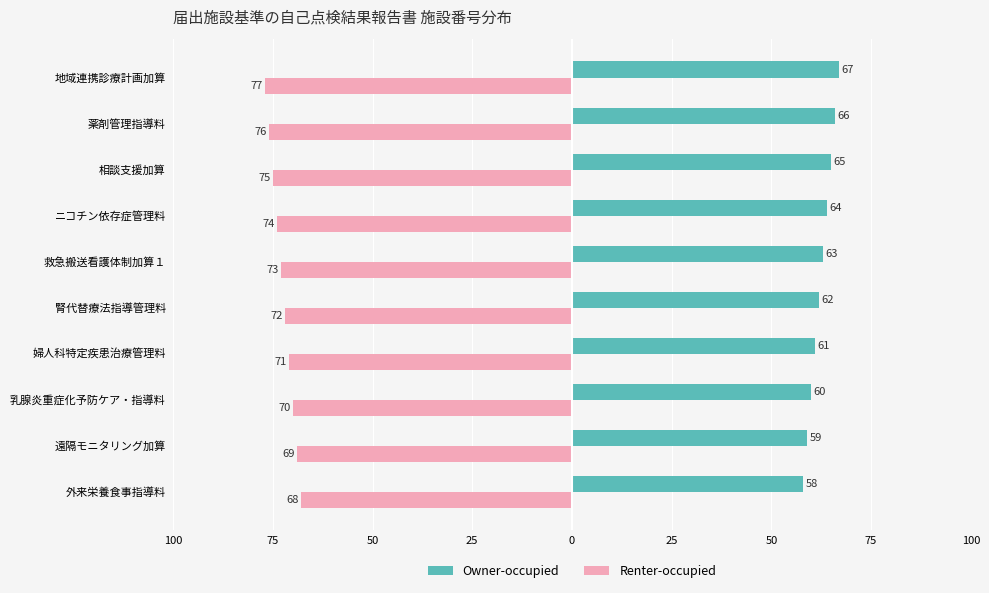

What are all the series names shown in the legend?

Owner-occupied, Renter-occupied